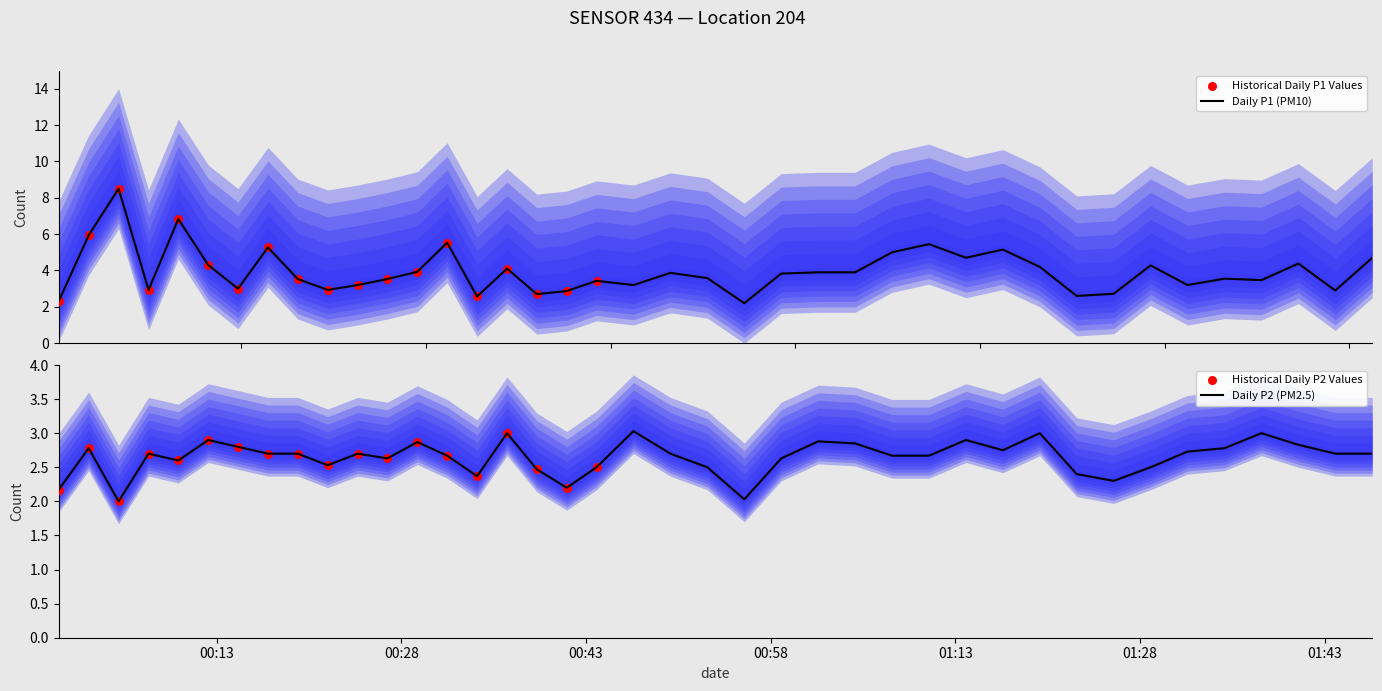

Is the value of P1 at 02:00 greater than the value of P2 at 05:30?

Yes